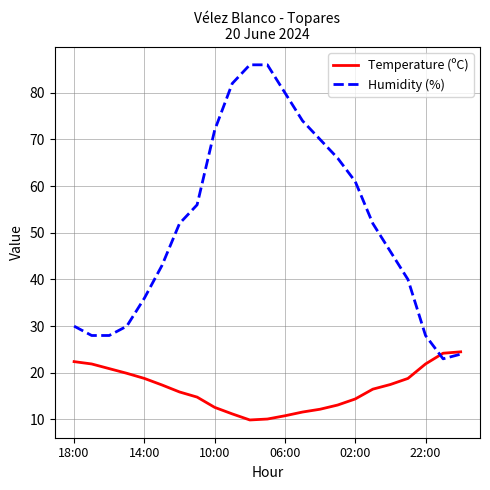

Which series has the largest total across all categories?

Humidity (%)